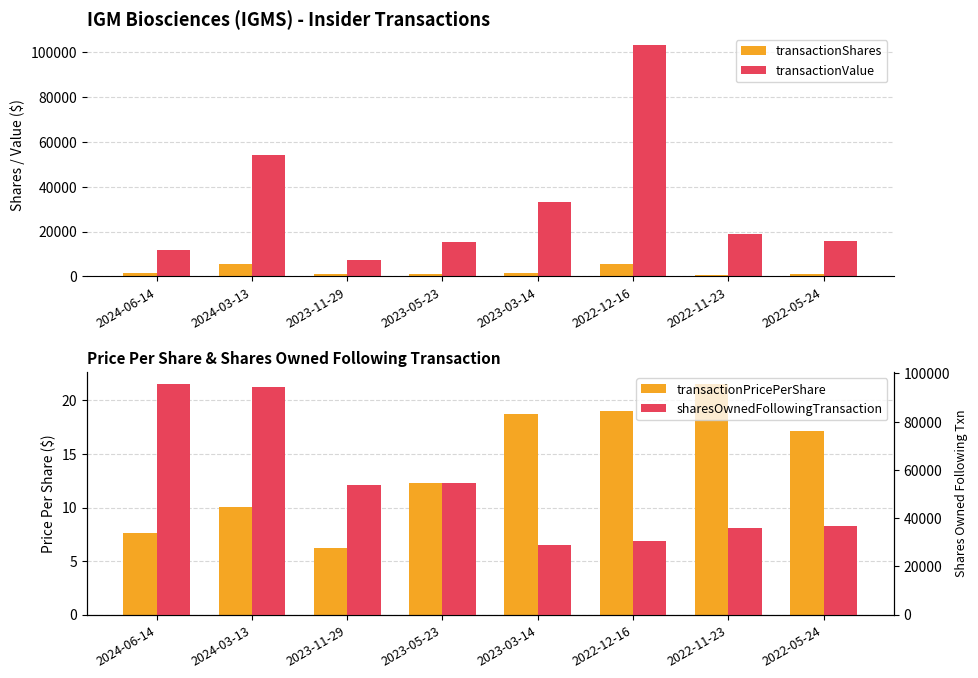

The value of transactionPricePerShare at 2022-11-23 is 5.3. True or false?

False